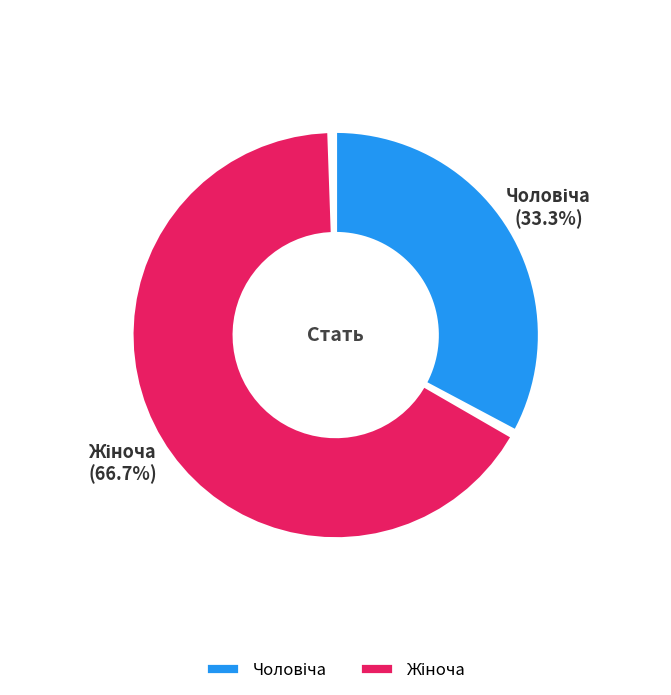

Which category has the smallest portion of the pie?

Чоловіча